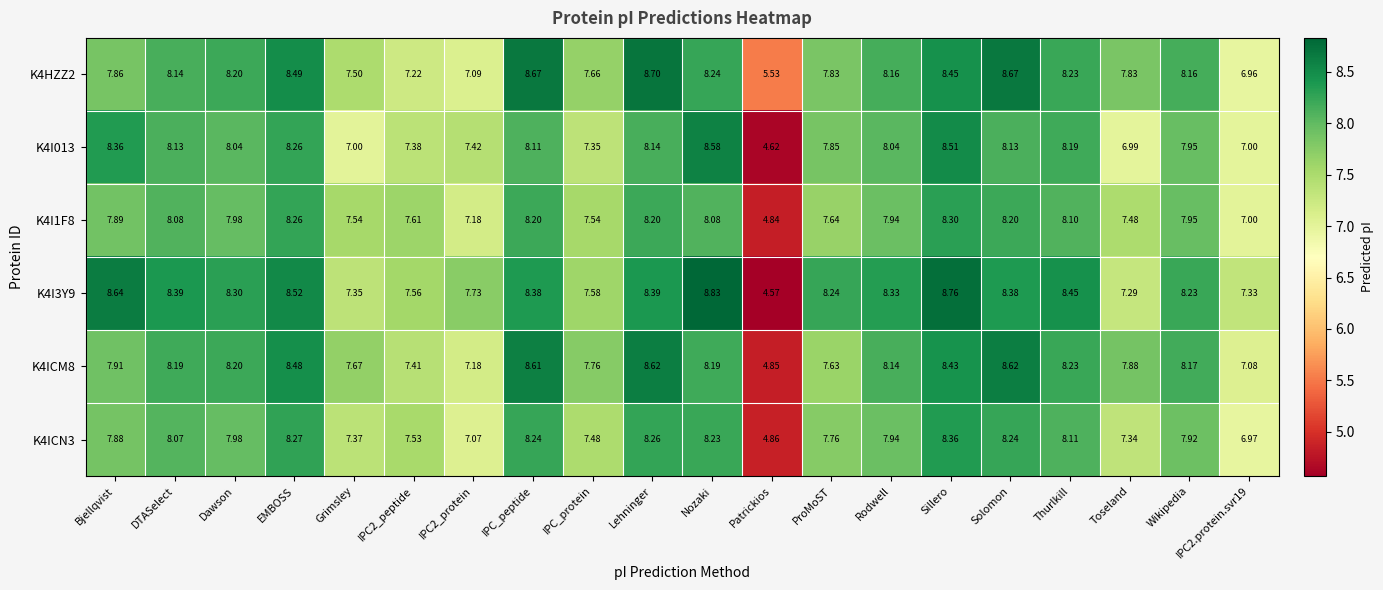

How many distinct data groups are displayed?

6